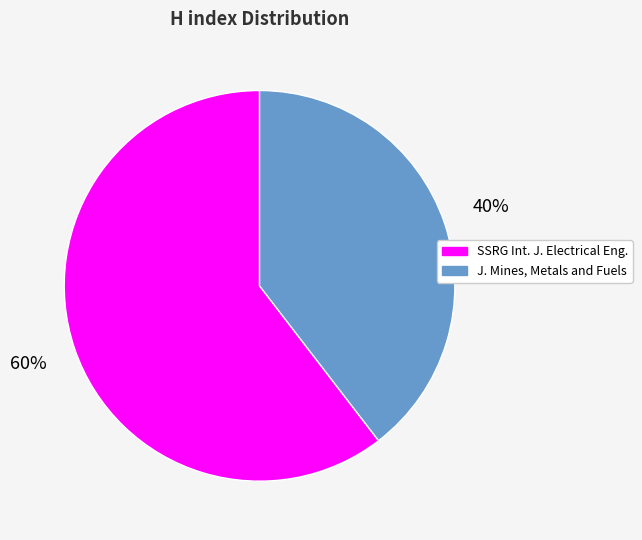

Rank the categories by value from highest to lowest.

SSRG Int. J. Electrical Eng., J. Mines, Metals and Fuels